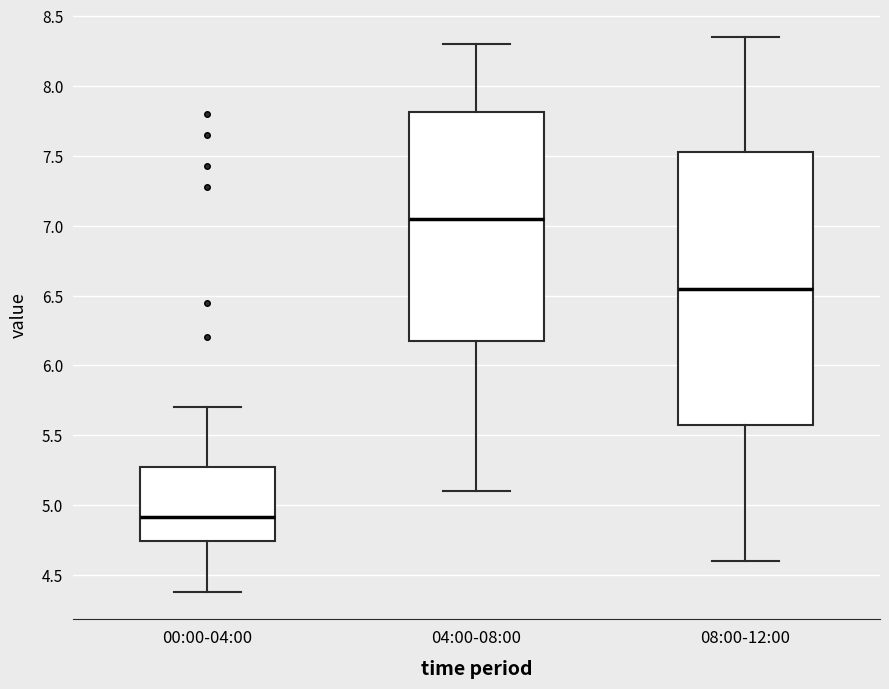

Where does the upper whisker of the box for 08:00-12:00 end on the y-axis? The values are not printed on the chart, so give them approximately, as read against the axis.

8.35